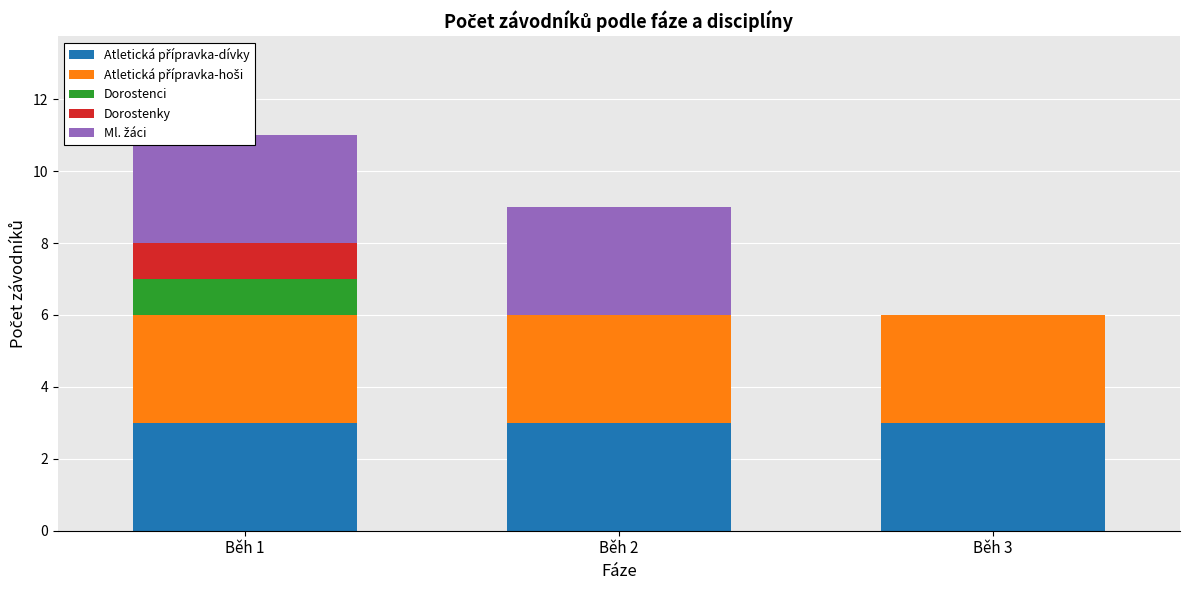

What value does the Atletická přípravka-dívky series have at Běh 3?

3